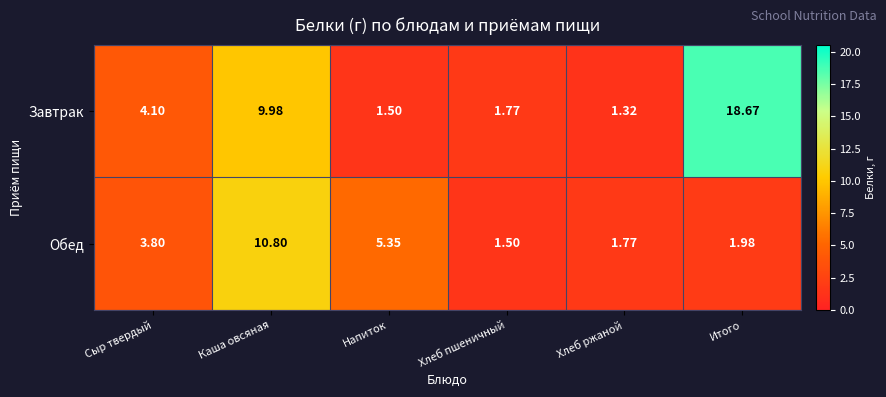

Which category has the lowest value in the Обед series?

Хлеб пшеничный